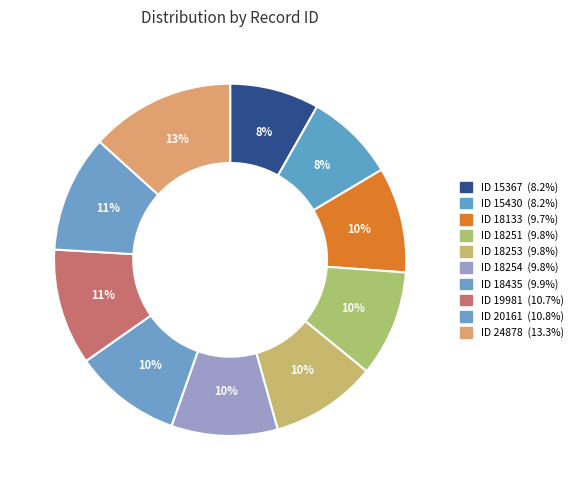

Count the number of slices in the pie.

10